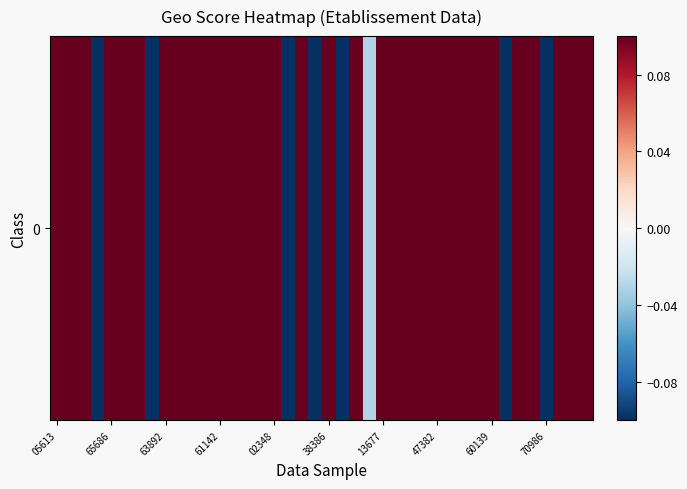

The value at 65686 is 0.1. True or false?

False